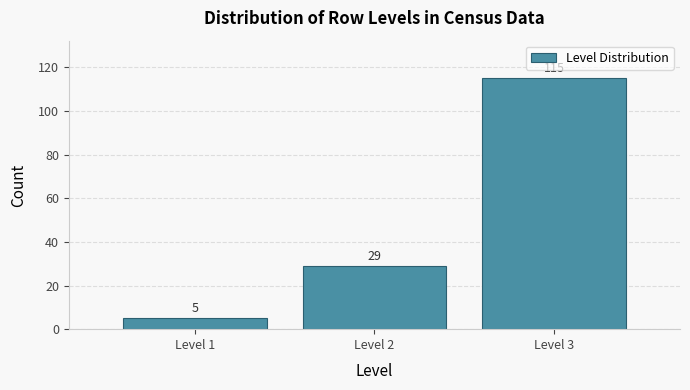

Reading left to right, what are all the values shown in this chart?

Level 1=5	Level 2=29	Level 3=115